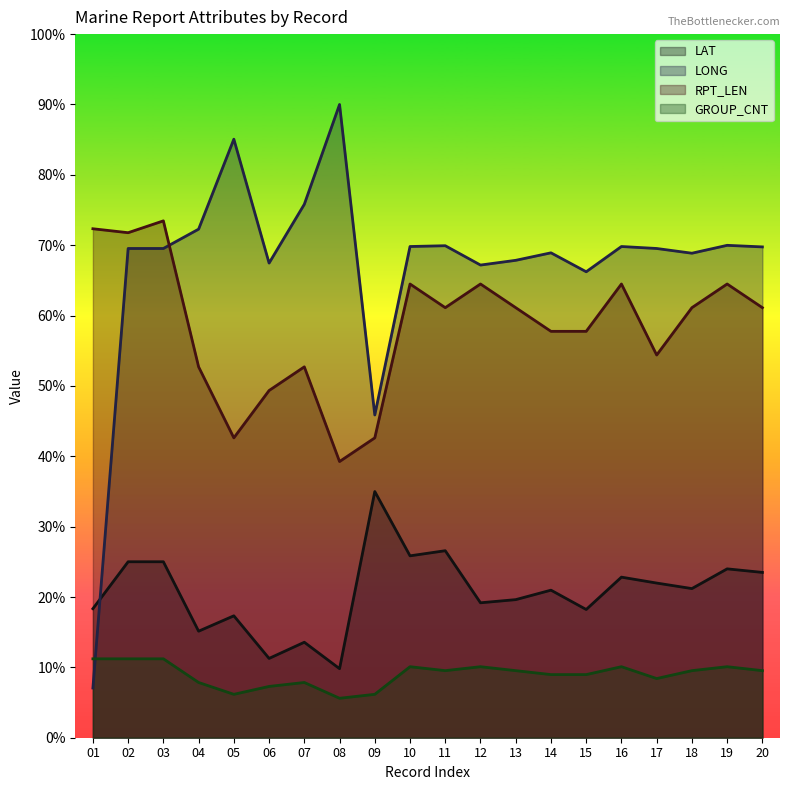

What are all the series names shown in the legend?

LAT, LONG, RPT_LEN, GROUP_CNT